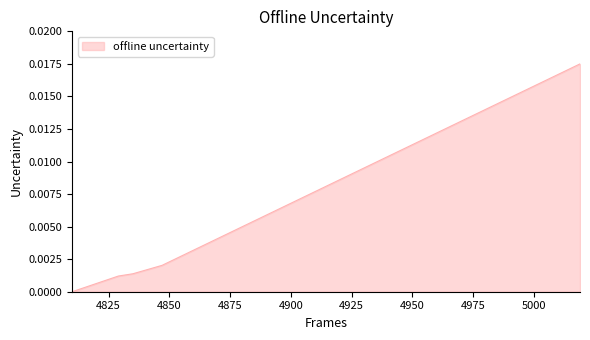

How many lines are shown in the chart?

1